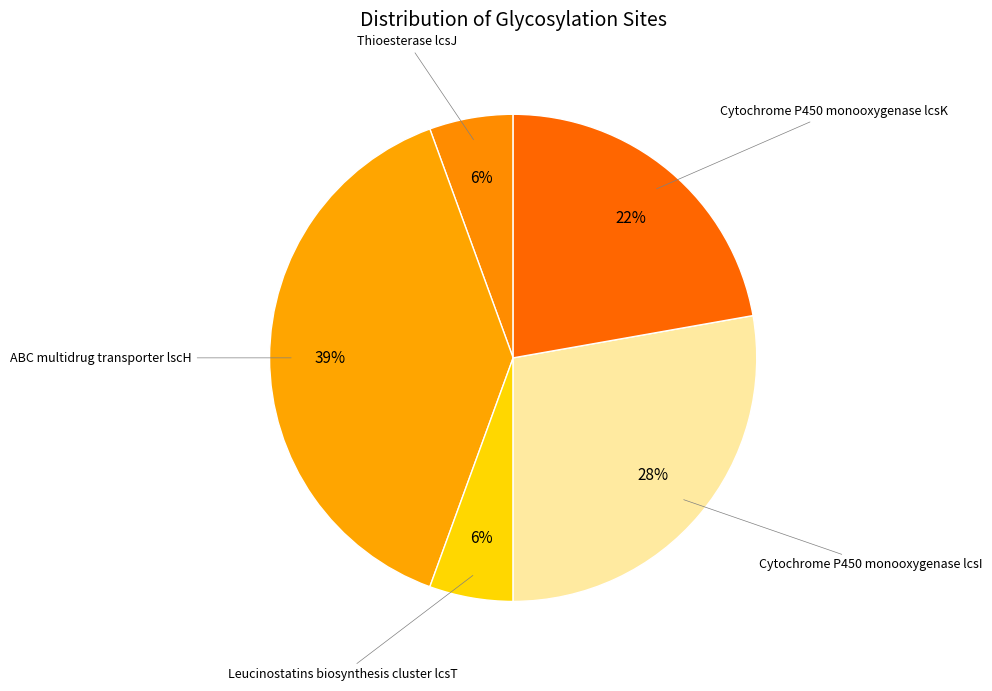

Count the number of slices in the pie.

5